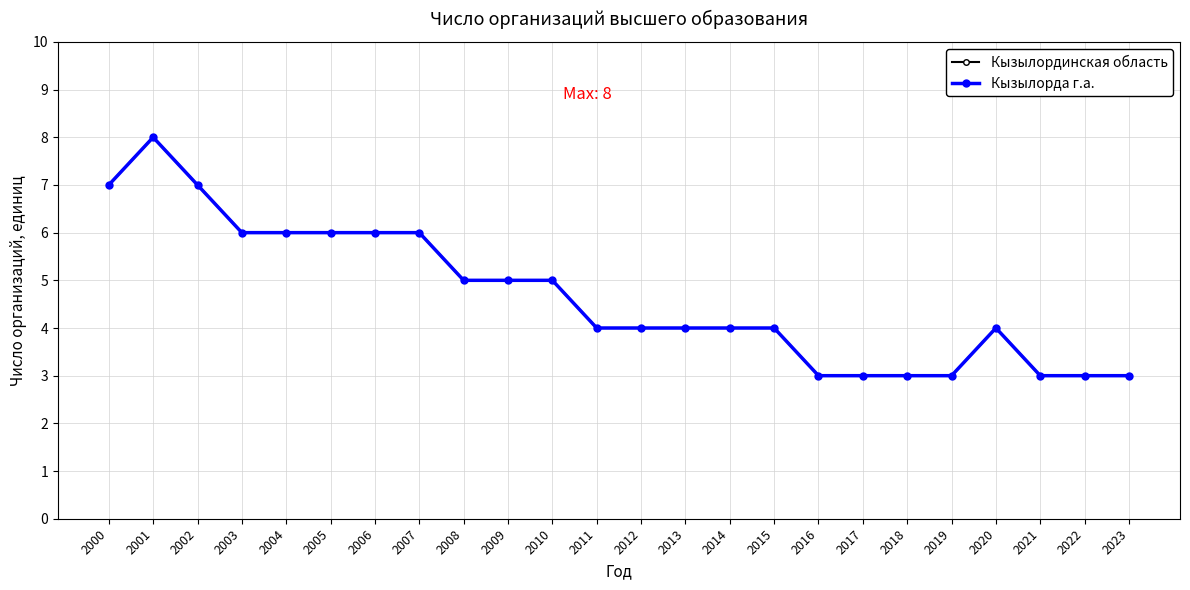

Is it true that Кызылорда г.а. equals 7 at 2000?

True